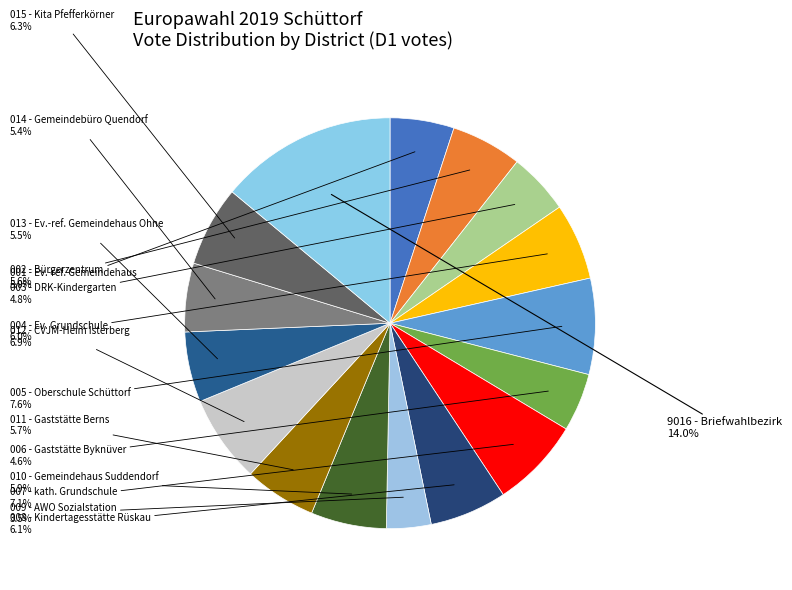

Which category has the biggest portion of the pie?

9016 - Briefwahlbezirk